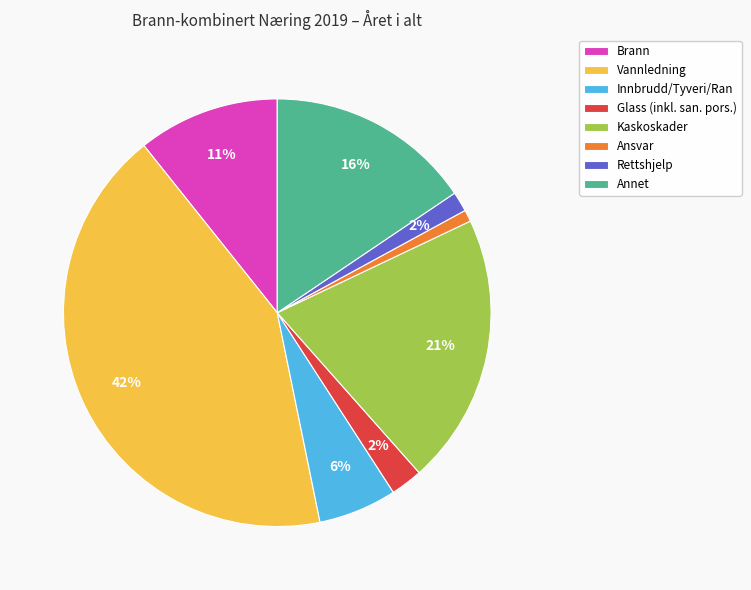

To the nearest percent, what is the difference between the Glass (inkl. san. pors.) and Innbrudd/Tyveri/Ran slice percentages?

4%